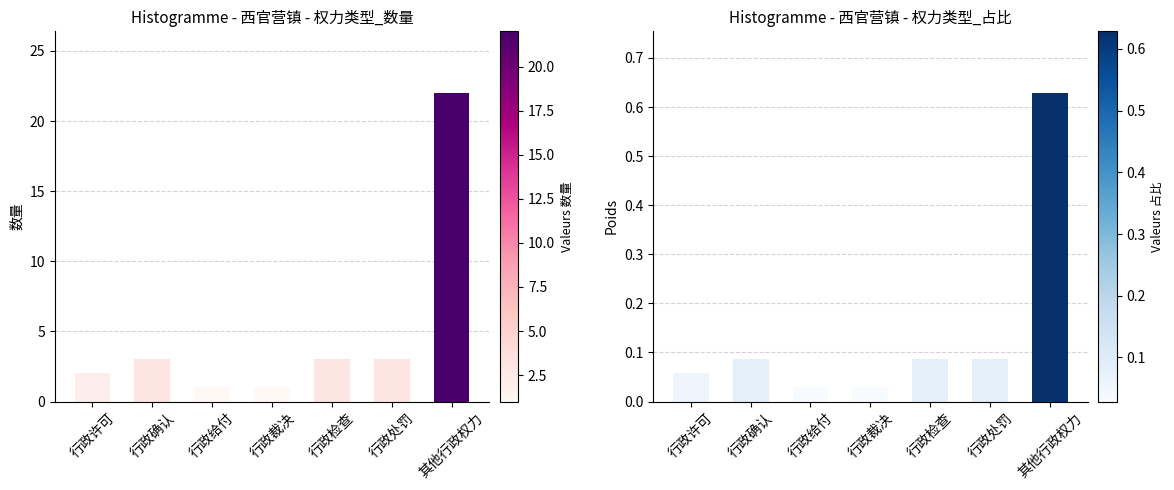

Which series has the largest total across all categories?

权力类型数量